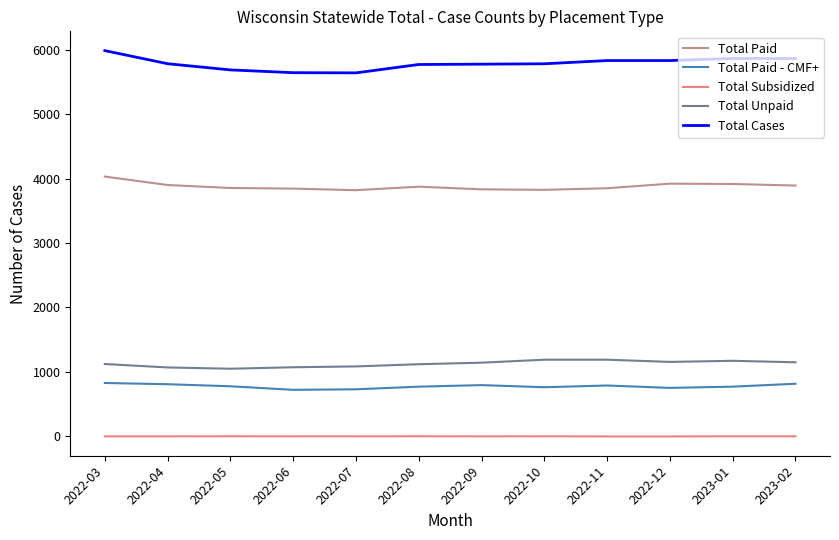

What is the greatest value displayed?

5983